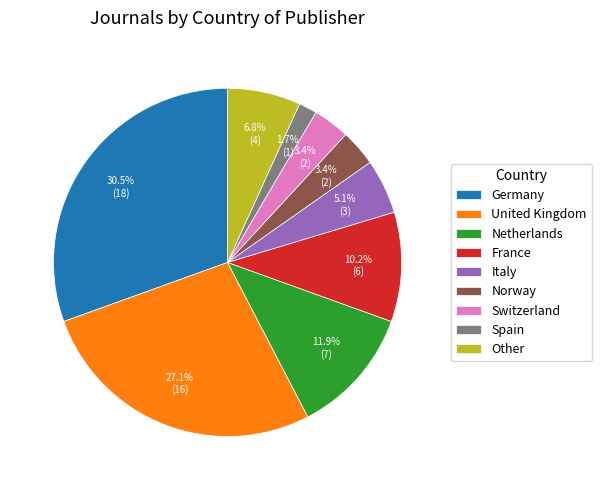

Count the number of slices in the pie.

9